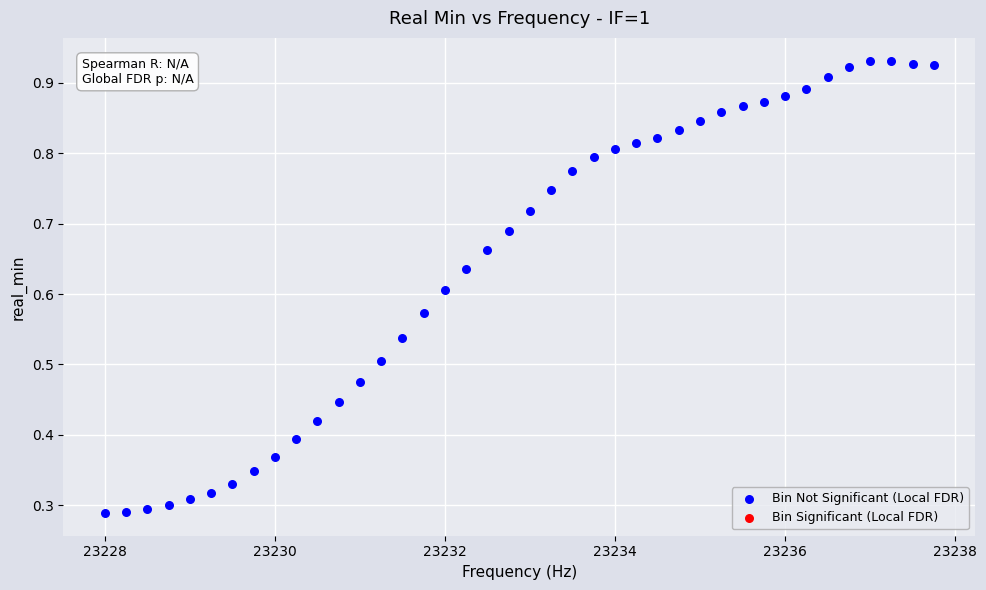

What is the range of X values (max minus min)?

9.8